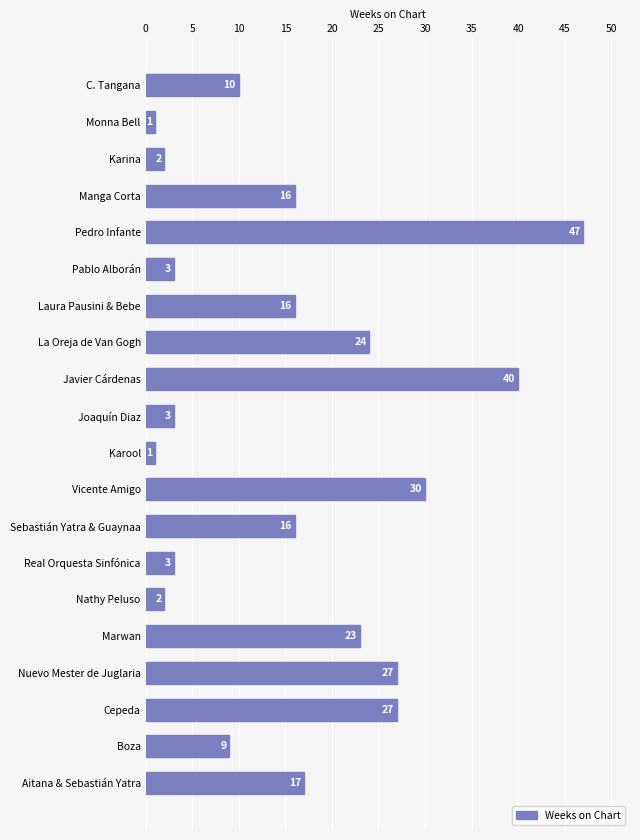

Reading top to bottom, list all the values displayed in this chart.

10	1	2	16	47	3	16	24	40	3	1	30	16	3	2	23	27	27	9	17